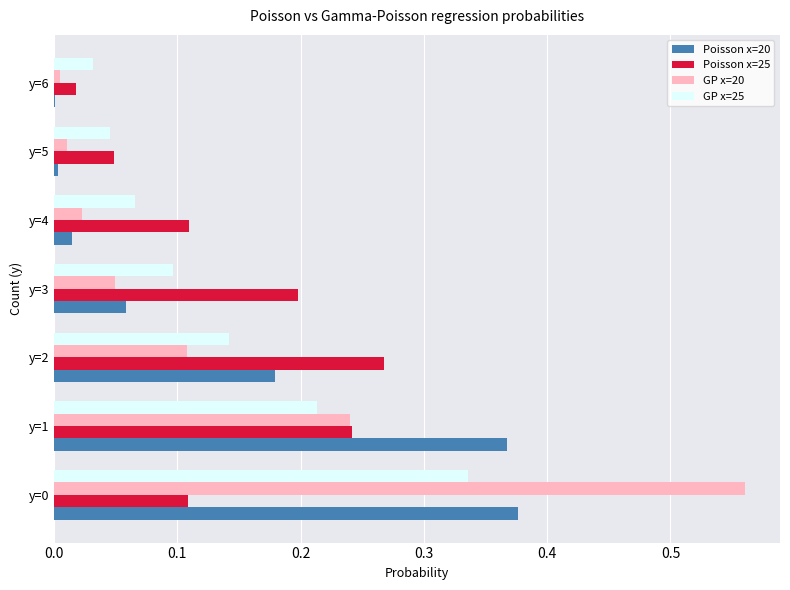

Is the value of Poisson x=20 at y=1 greater than the value of Poisson x=25 at y=1?

Yes